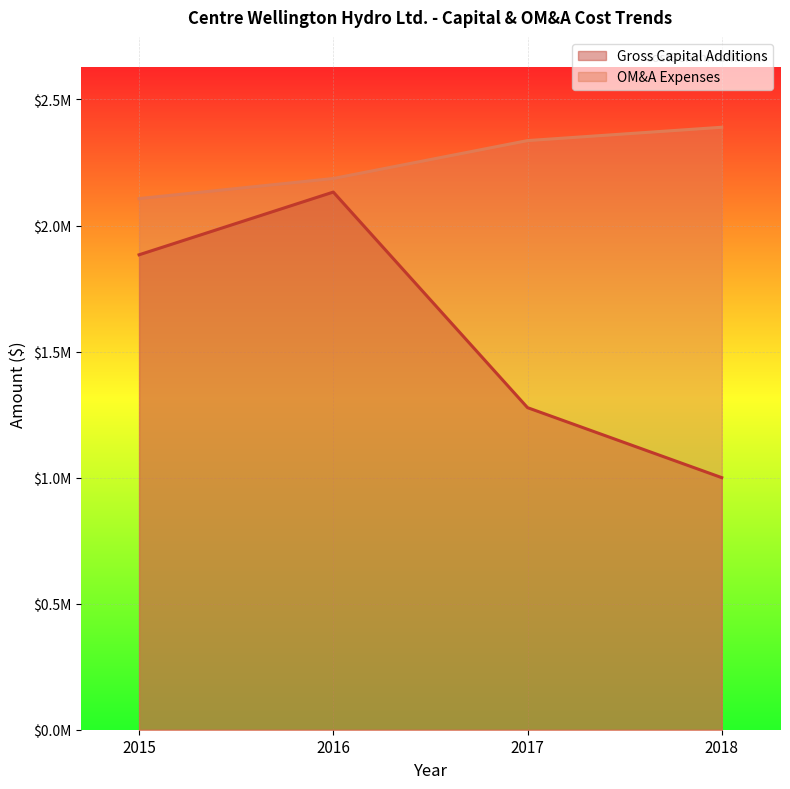

Does the chart display data point markers on the line(s)?

No